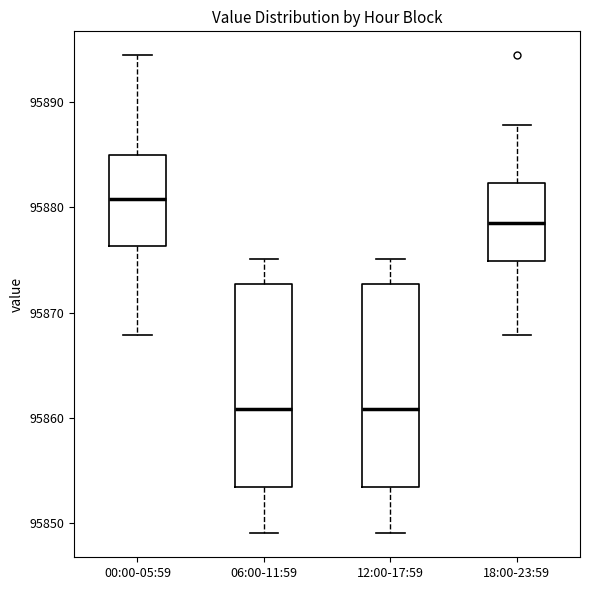

Reading left to right, transcribe this box plot: for each box, give where its median line is, the range the box spans, and where its two whiskers end, as read against the y-axis. The values are not printed on the chart, so give them approximately, as read against the axis.

00:00-05:59: median 95881, box 95876 to 95885, whiskers 95868 to 95894
06:00-11:59: median 95861, box 95853 to 95873, whiskers 95849 to 95875
12:00-17:59: median 95861, box 95853 to 95873, whiskers 95849 to 95875
18:00-23:59: median 95879, box 95875 to 95882, whiskers 95868 to 95888